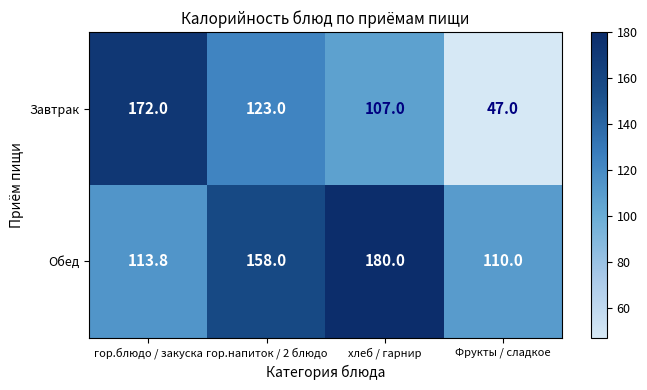

Count the number of data series in this chart.

2